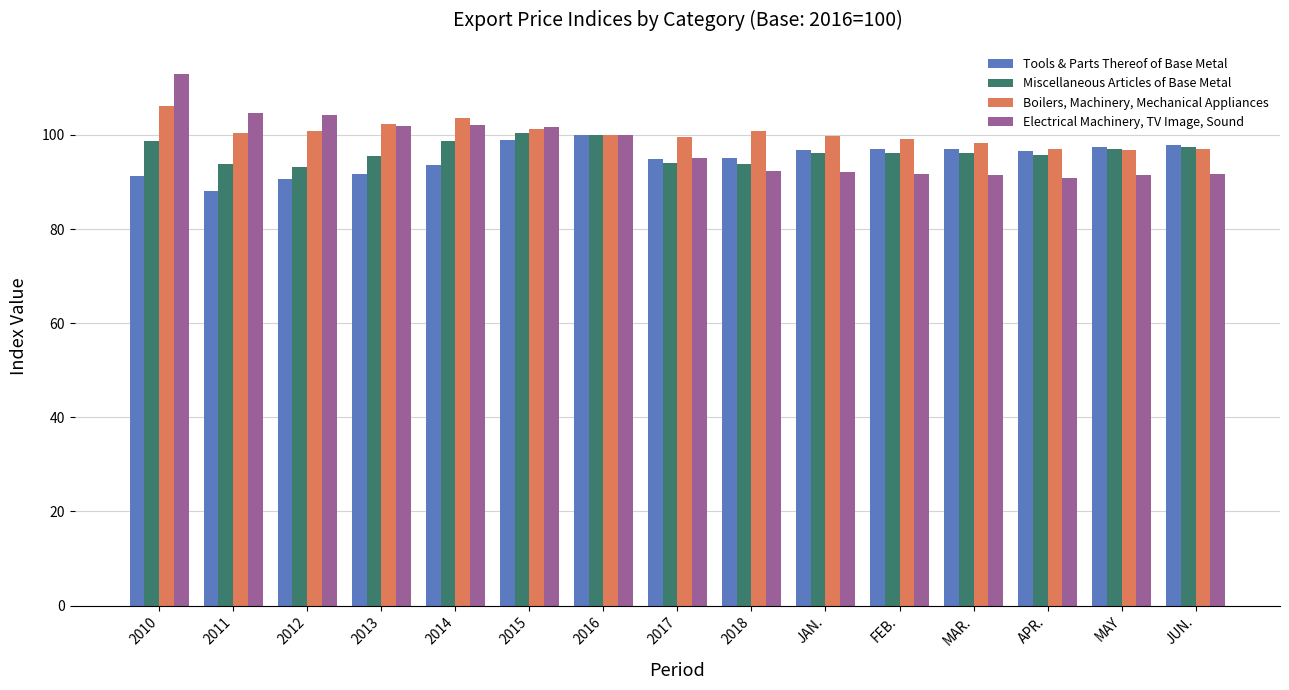

What is the label of the 11th bar from the left?

FEB.